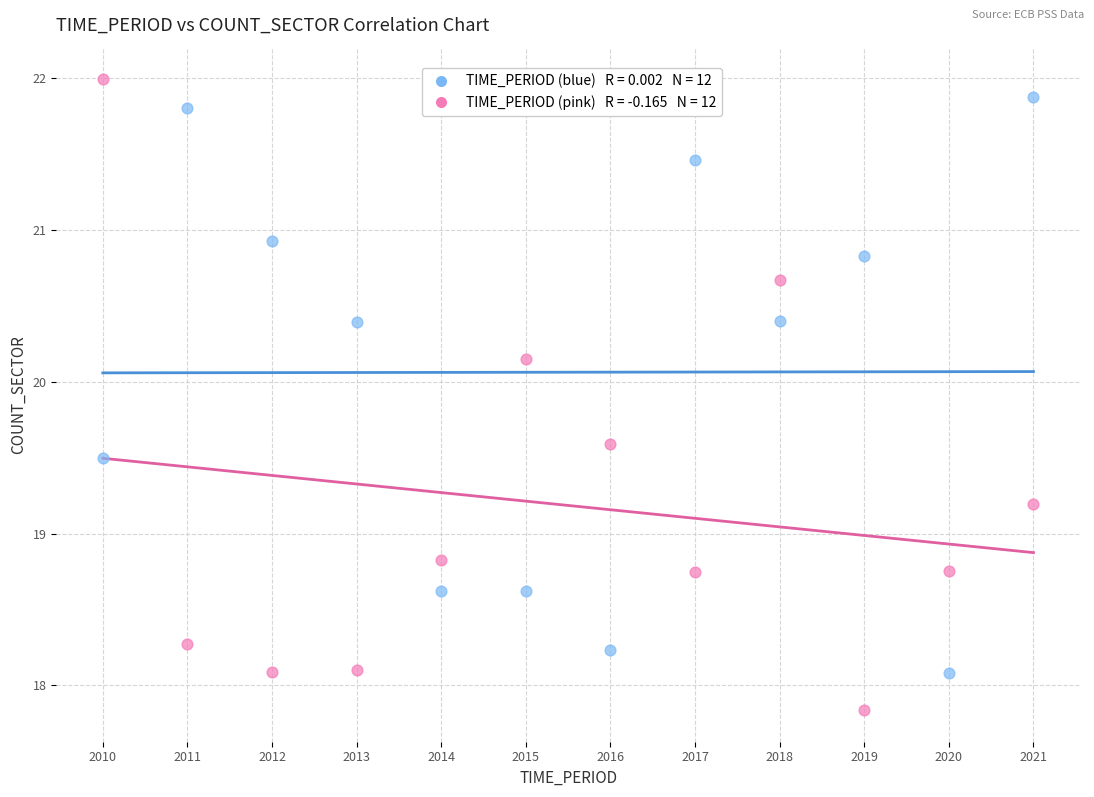

Across all data points, what is the range of X values (max minus min)?

11.0